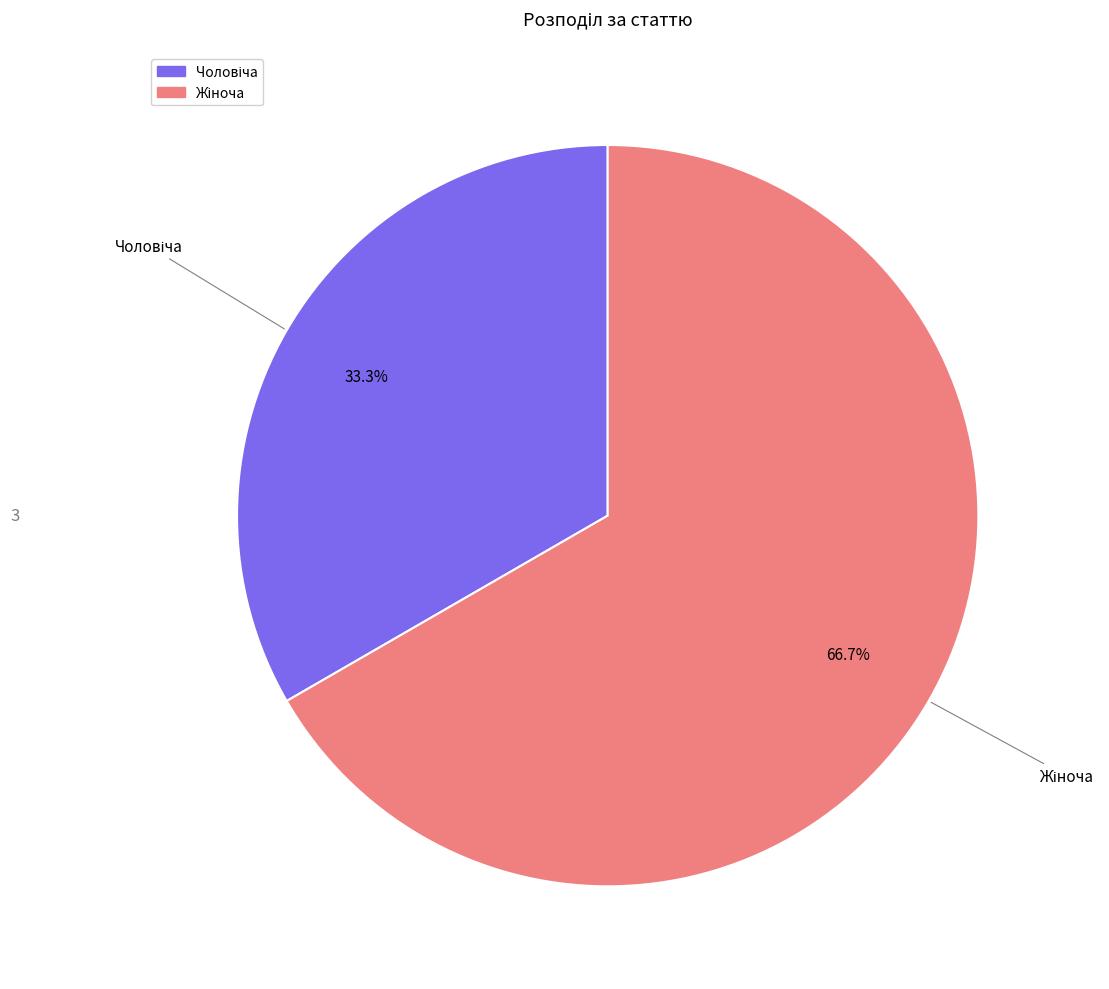

Is there a majority slice in this chart?

Yes